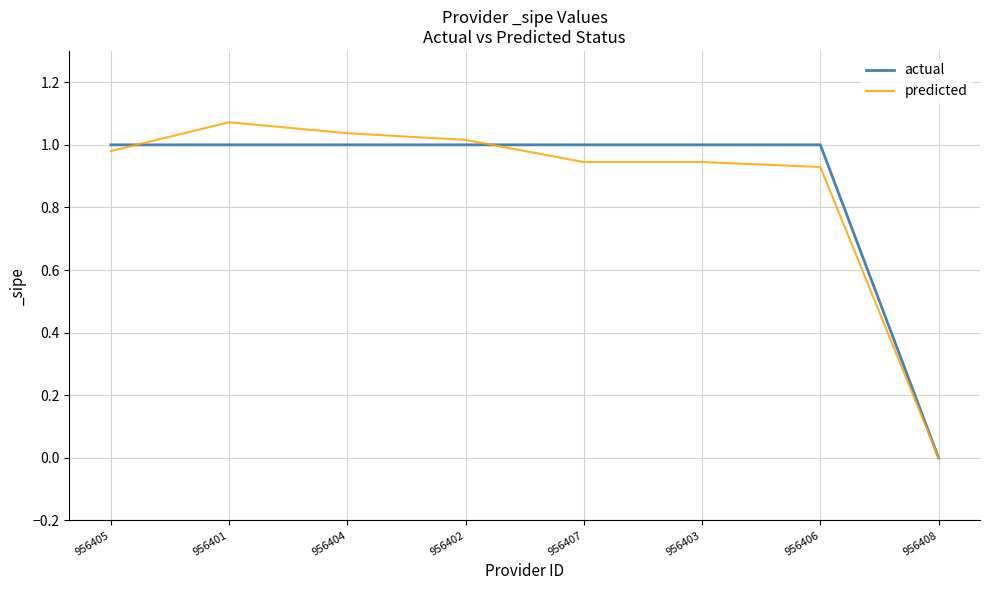

Where do predicted and actual first cross each other?

956405 and 956401